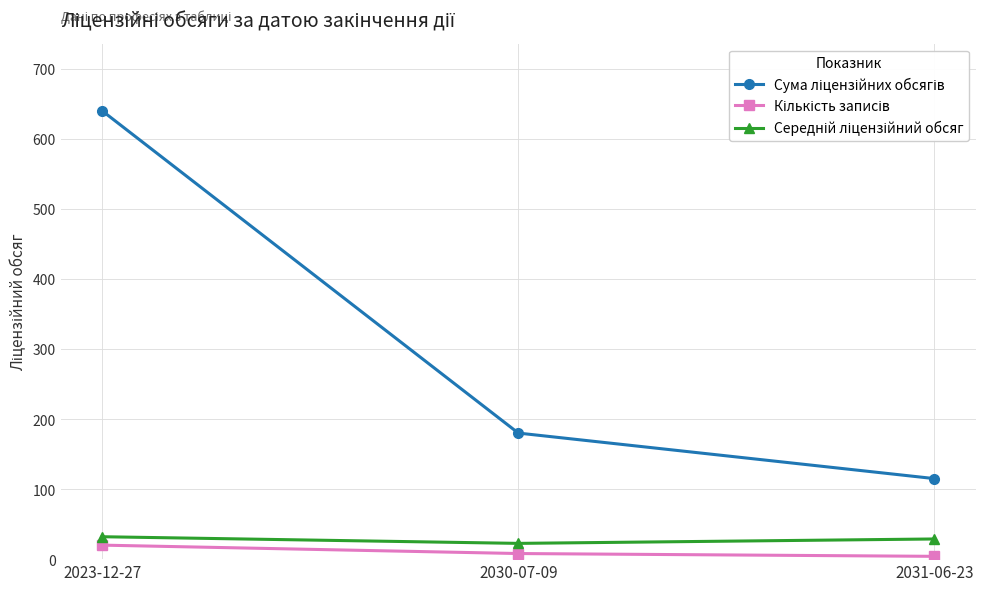

What is the label of the 2nd point from the left?

2030-07-09